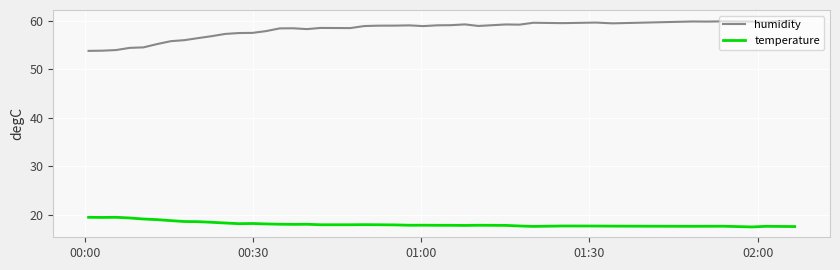

Rank the series by their maximum value, from highest to lowest.

humidity, temperature